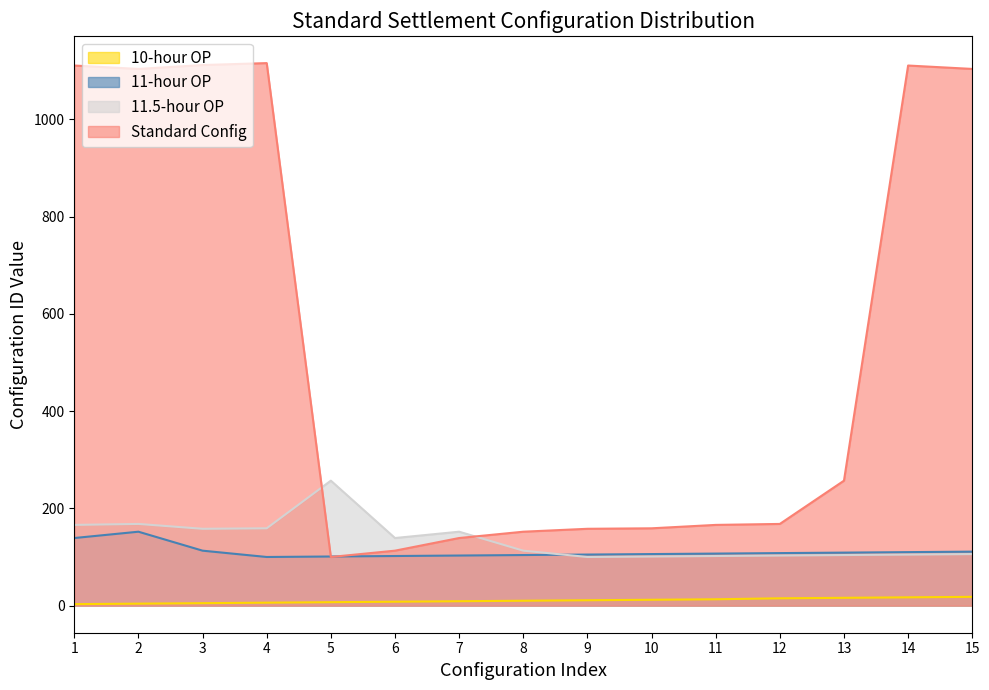

Where is the first local maximum for Standard Config?

4